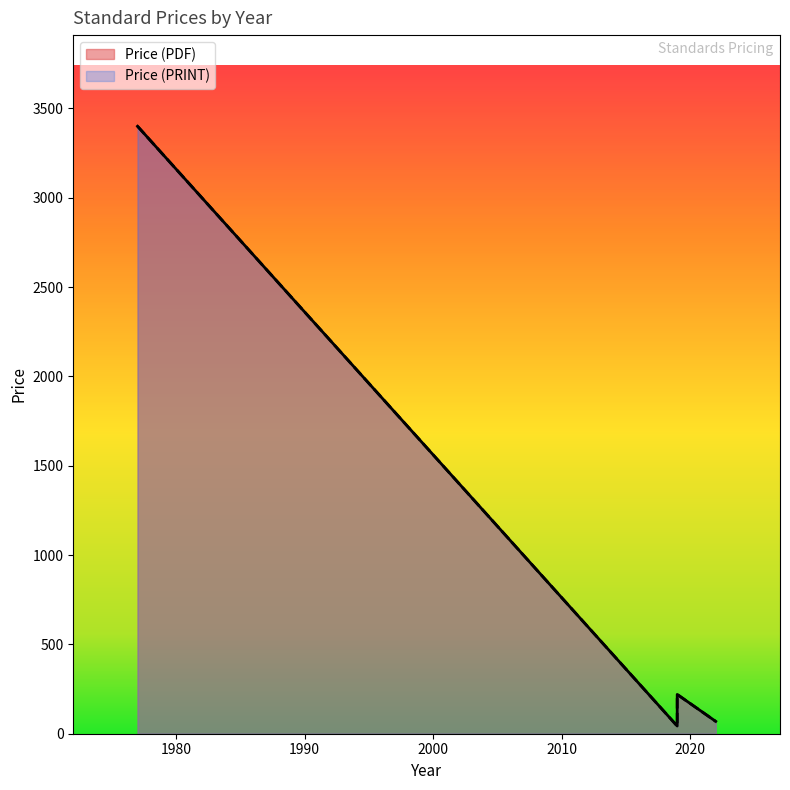

True or false: Price (PRINT) and Price (PDF) intersect in this chart.

False